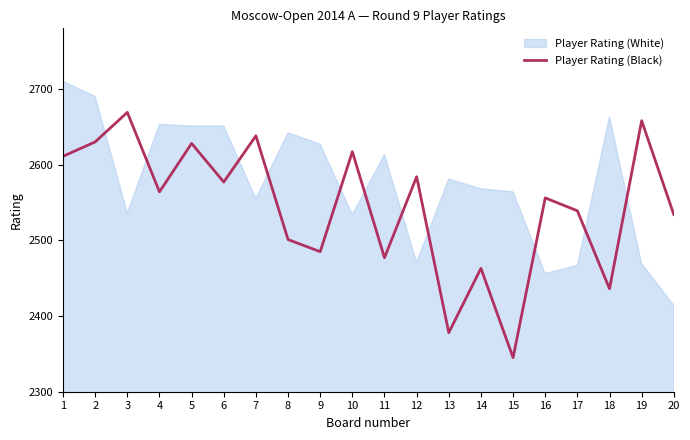

How many categories are shown in the chart?

20